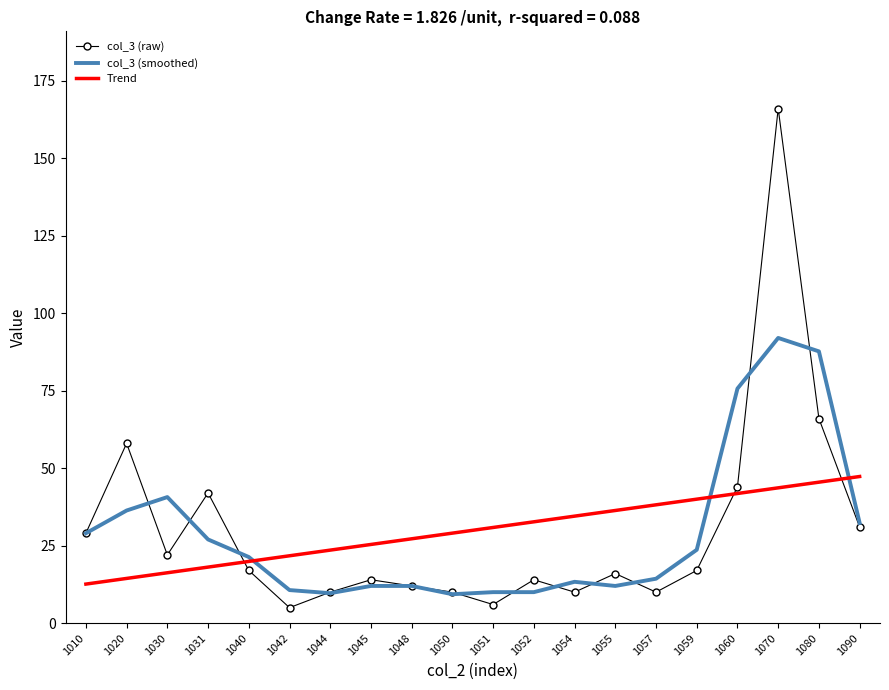

True or false: col_3 (smoothed) has a value of 20.1 at 1048.

False